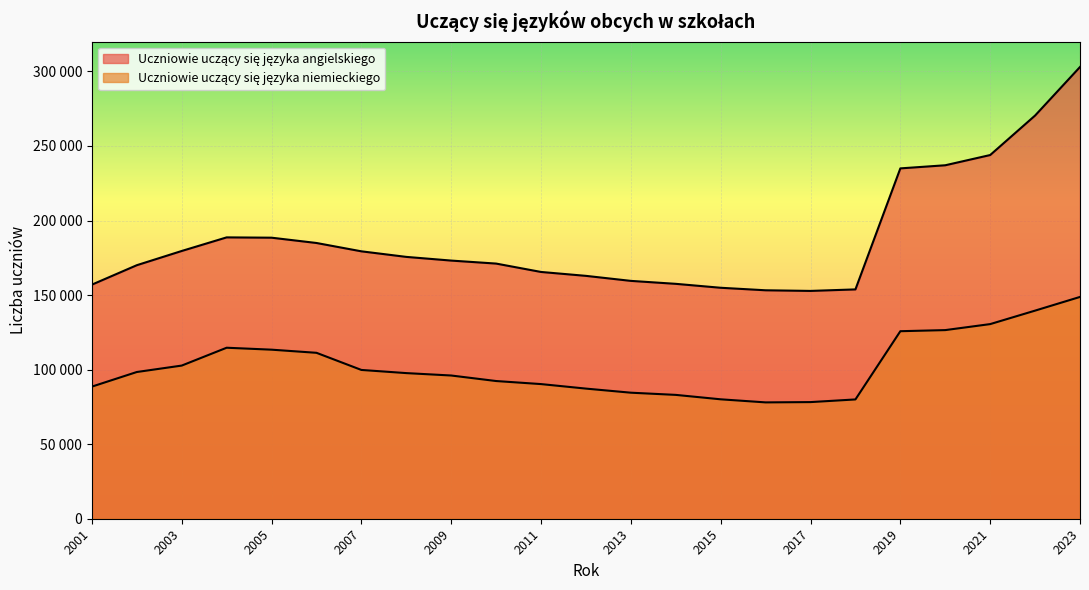

What is the sum of all Uczniowie uczący się języka niemieckiego values?

2347498